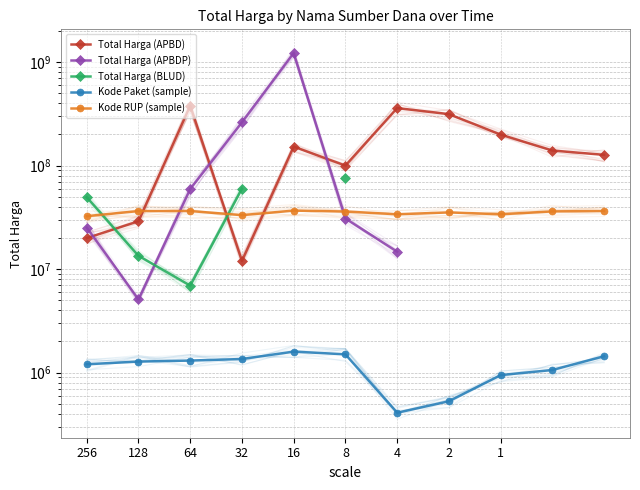

Which series has the largest total across all categories?

Total Harga (APBD)